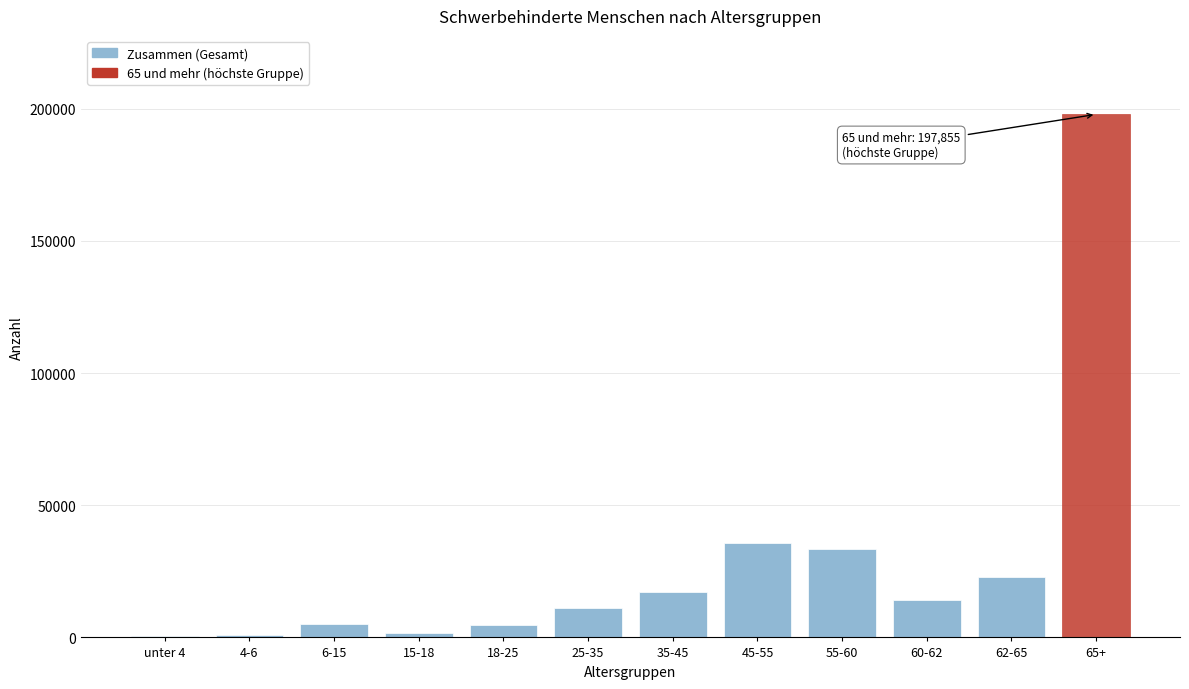

What is the greatest value displayed?

197855